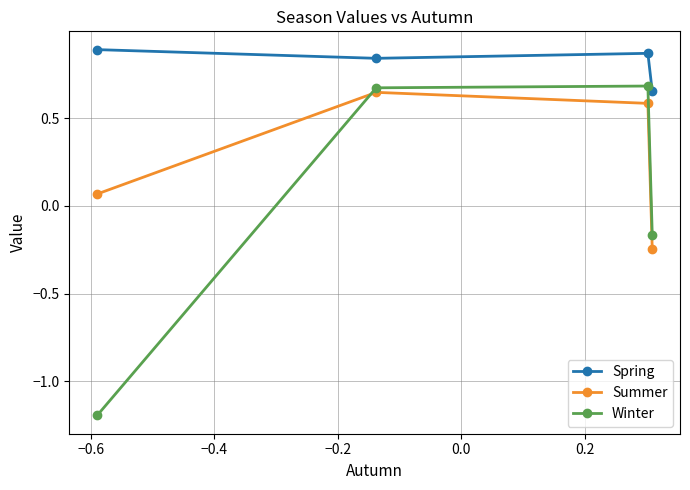

Which series has the largest total across all categories?

Spring